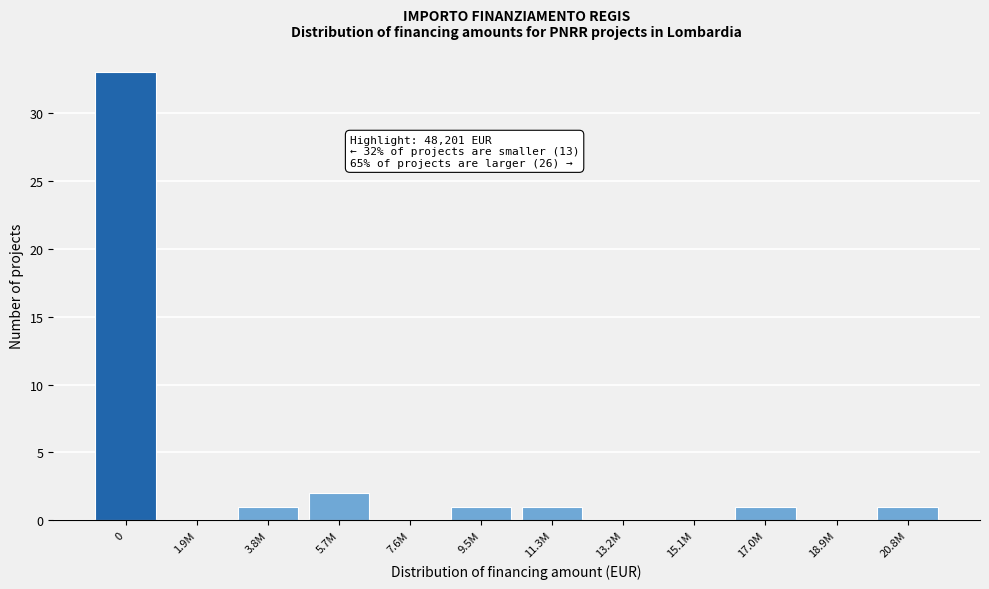

Reading left to right, extract all data points from this chart.

0=33	1.9M=0	3.8M=1	5.7M=2	7.6M=0	9.5M=1	11.3M=1	13.2M=0	15.1M=0	17.0M=1	18.9M=0	20.8M=1